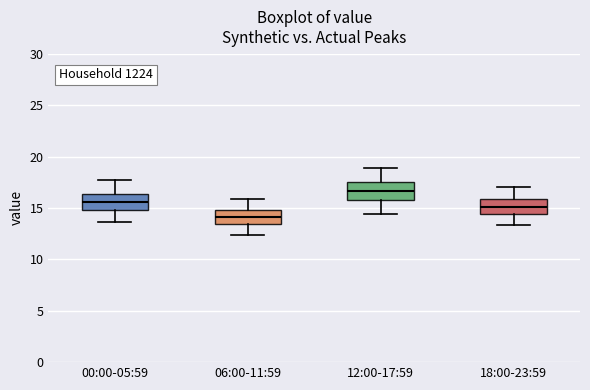

Where is the lower edge of the box for 00:00-05:59 on the y-axis? The values are not printed on the chart, so give them approximately, as read against the axis.

15.0